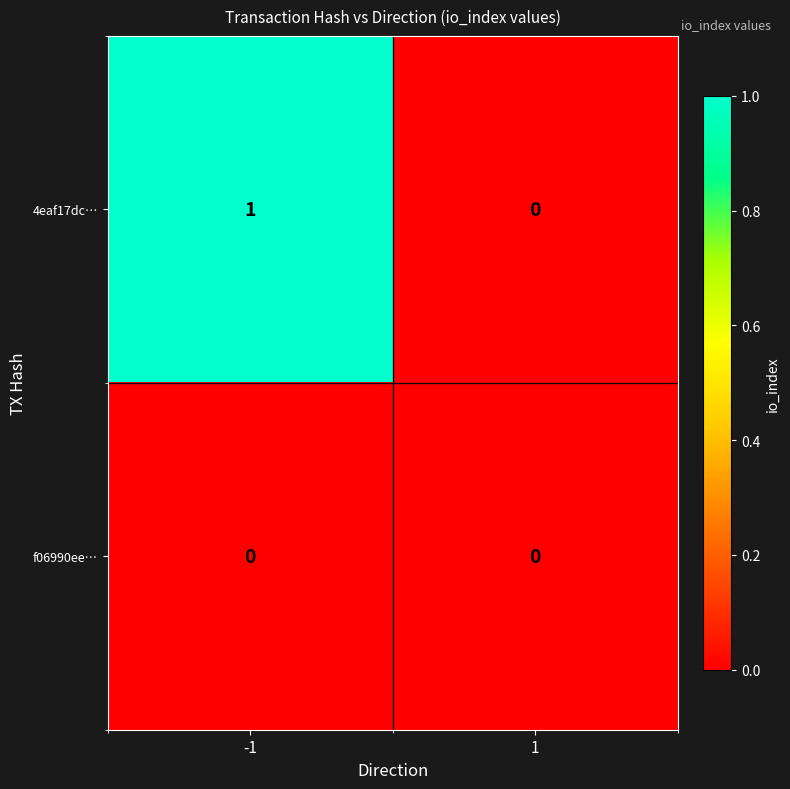

Which series changed the most between -1 and 1?

4eaf17dc…